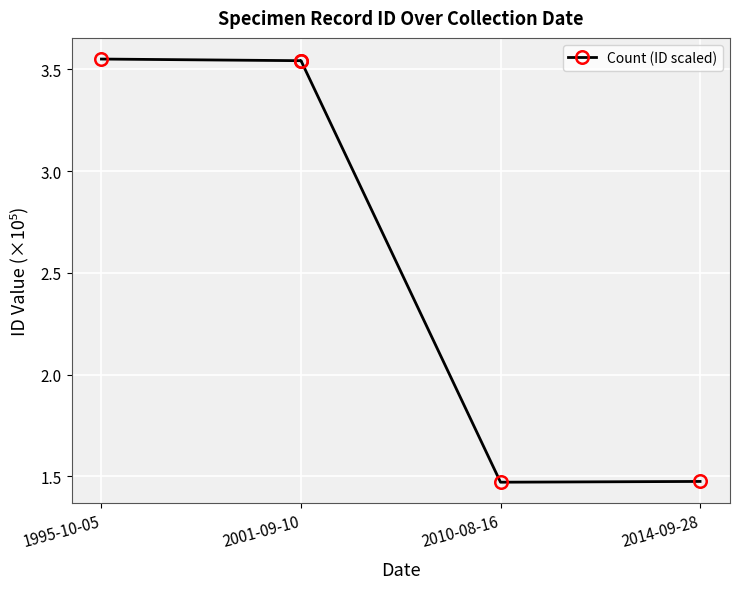

How many lines are shown in the chart?

1